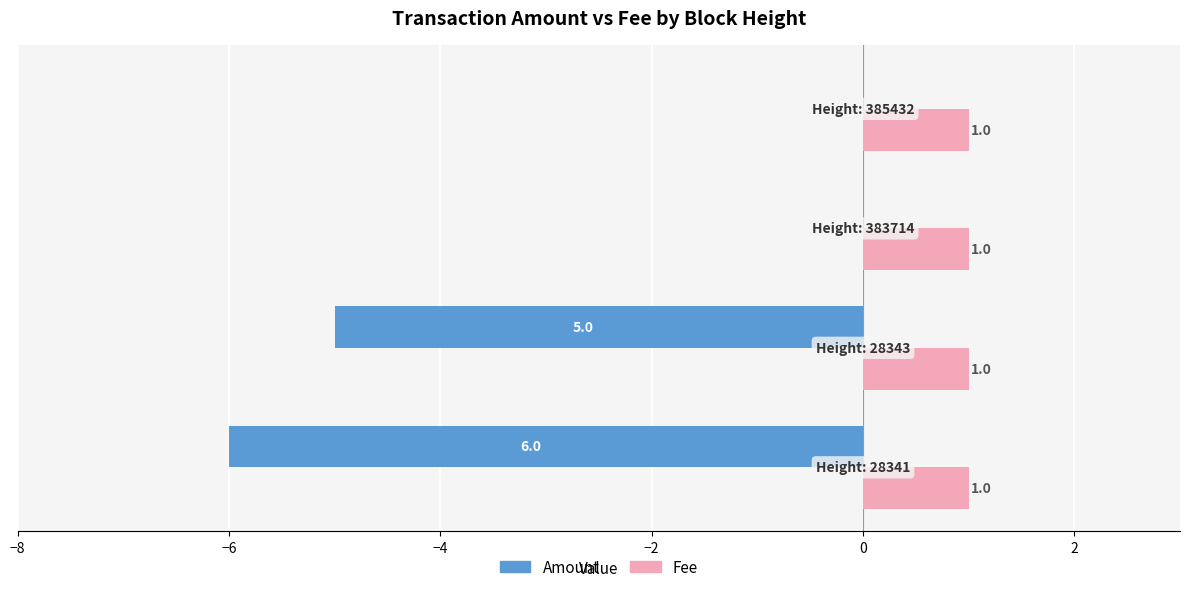

How many Amount values are between -5 and 0?

3